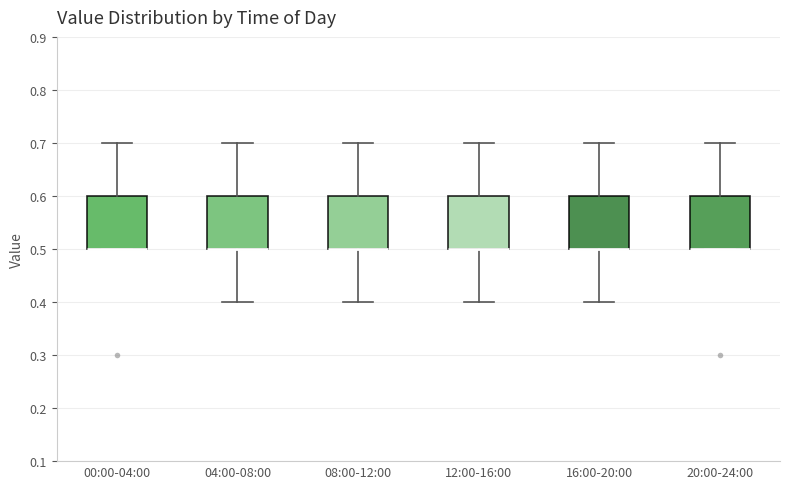

Where is the upper edge of the box for 04:00-08:00 on the y-axis? The values are not printed on the chart, so give them approximately, as read against the axis.

0.6